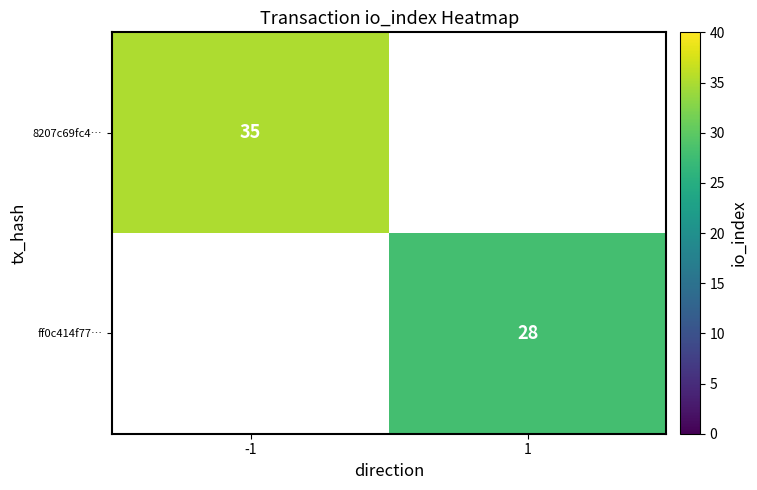

The value of ff0c414f77… at 1 is 28. True or false?

True